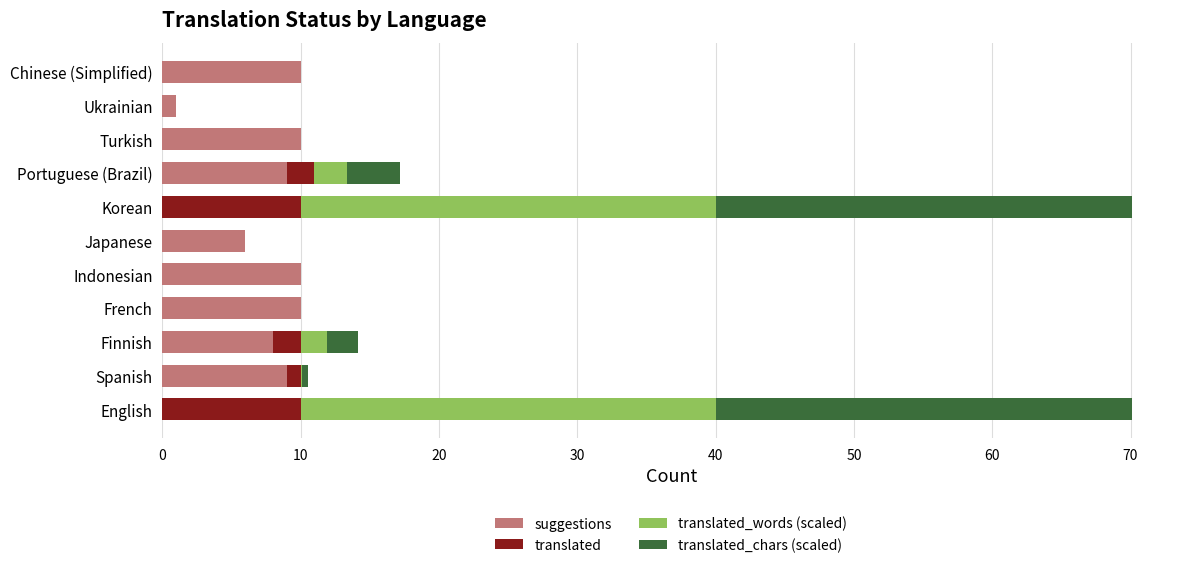

What is the total value across all series at French?

10.0